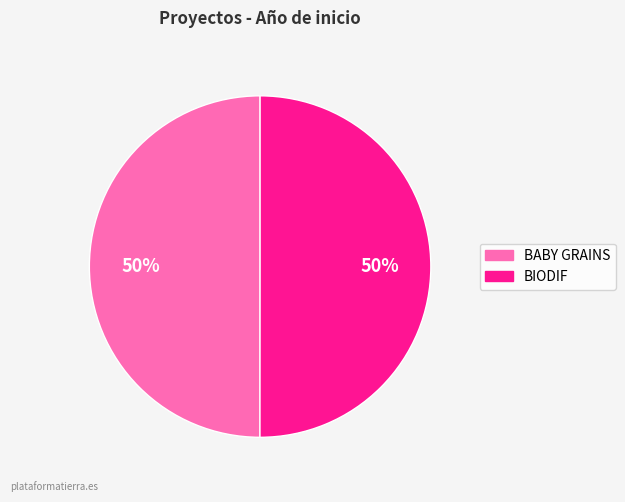

How many segments does this pie chart have?

2